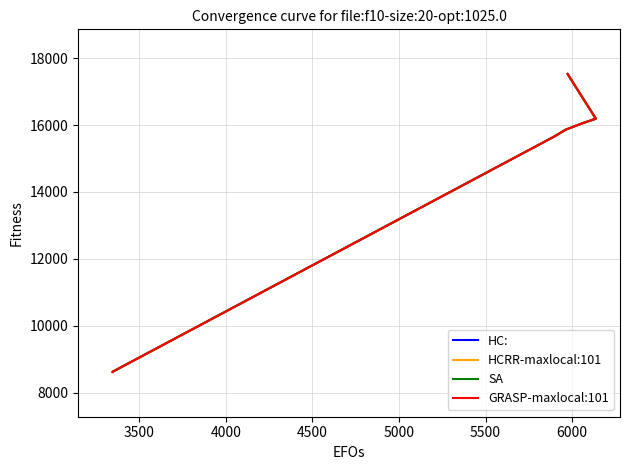

What is the sum of all HCRR-maxlocal:101 values?

98554